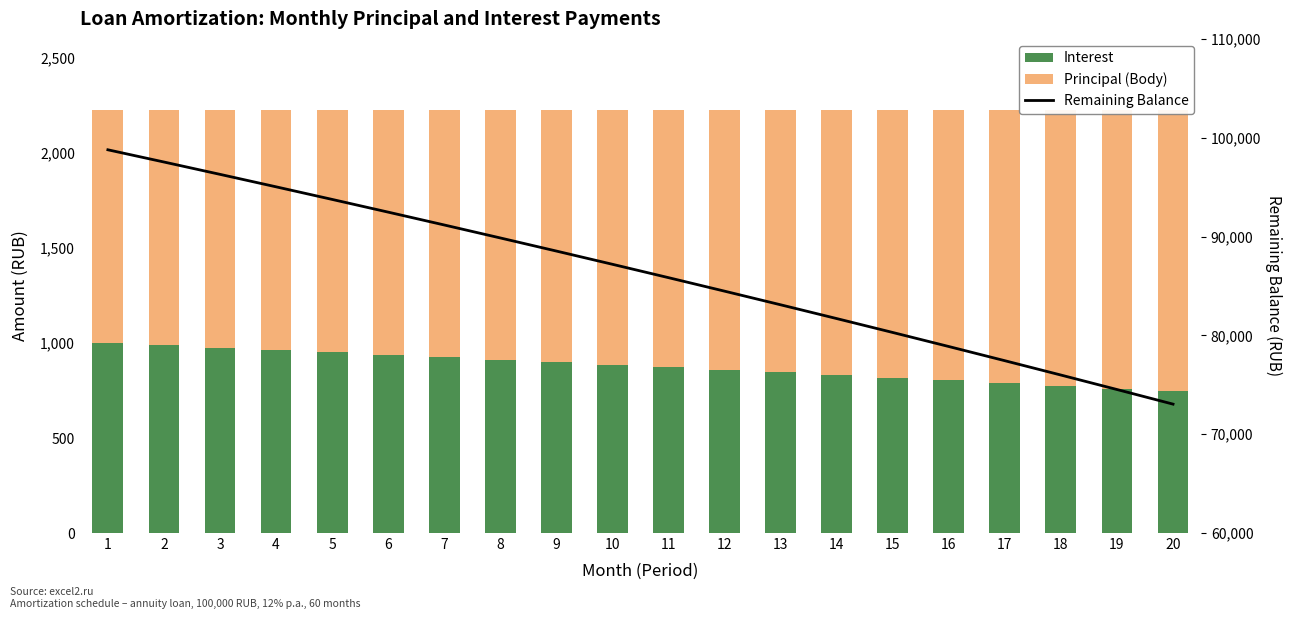

True or false: Principal (Body) has a value of 337.1 at 19.

False